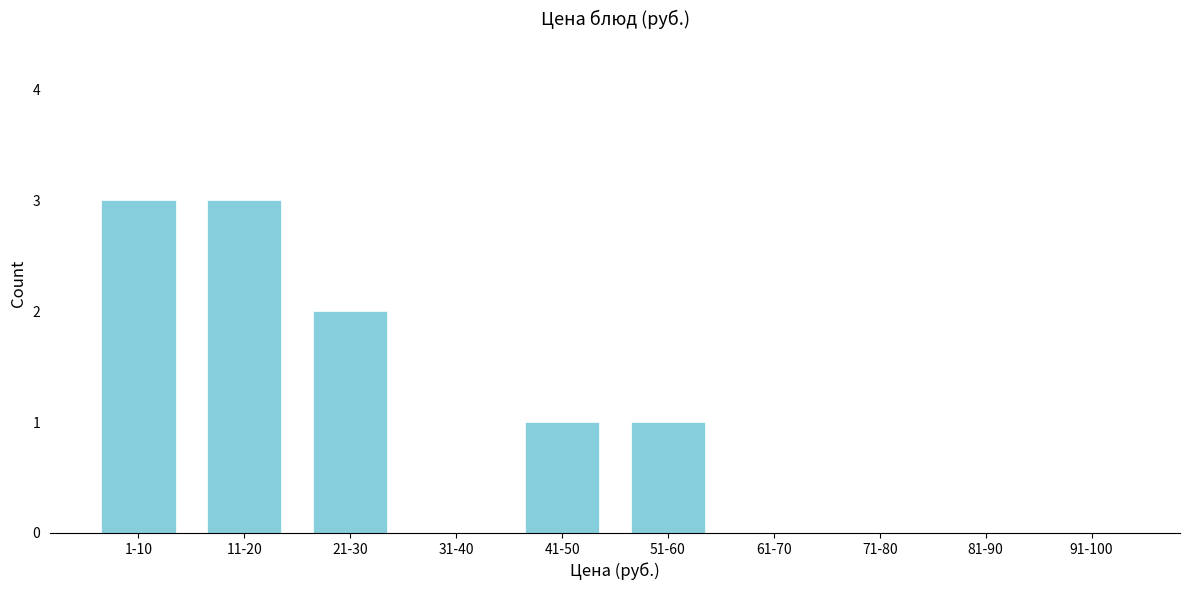

Reading left to right, list all the values displayed in this chart.

1-10=3	11-20=3	21-30=2	31-40=0	41-50=1	51-60=1	61-70=0	71-80=0	81-90=0	91-100=0